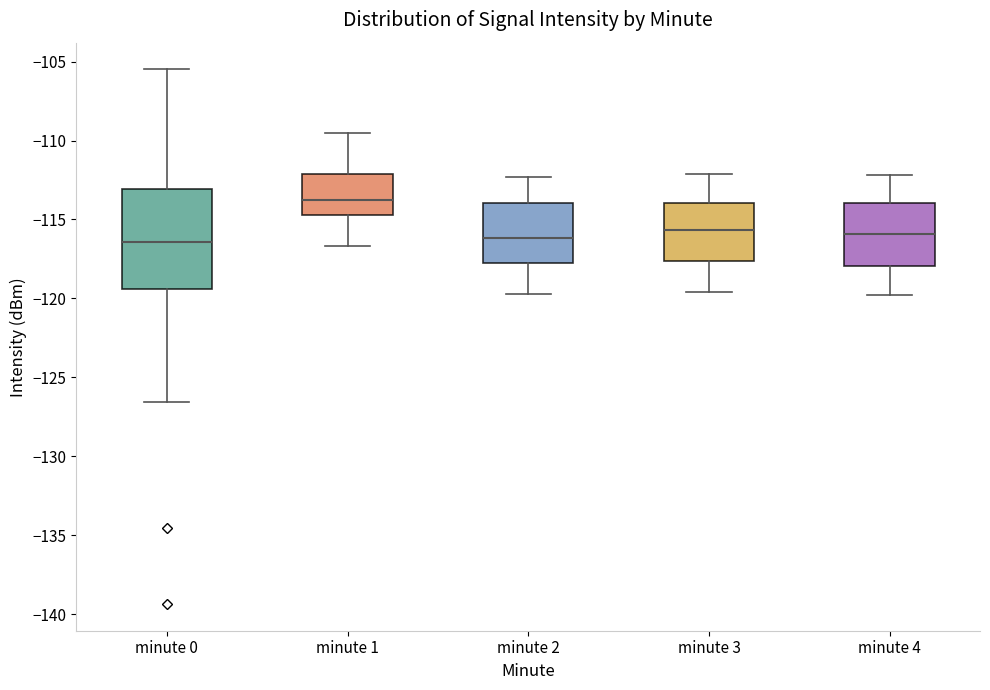

Comparing the boxes themselves (not the whiskers), which one is the tallest?

minute 0